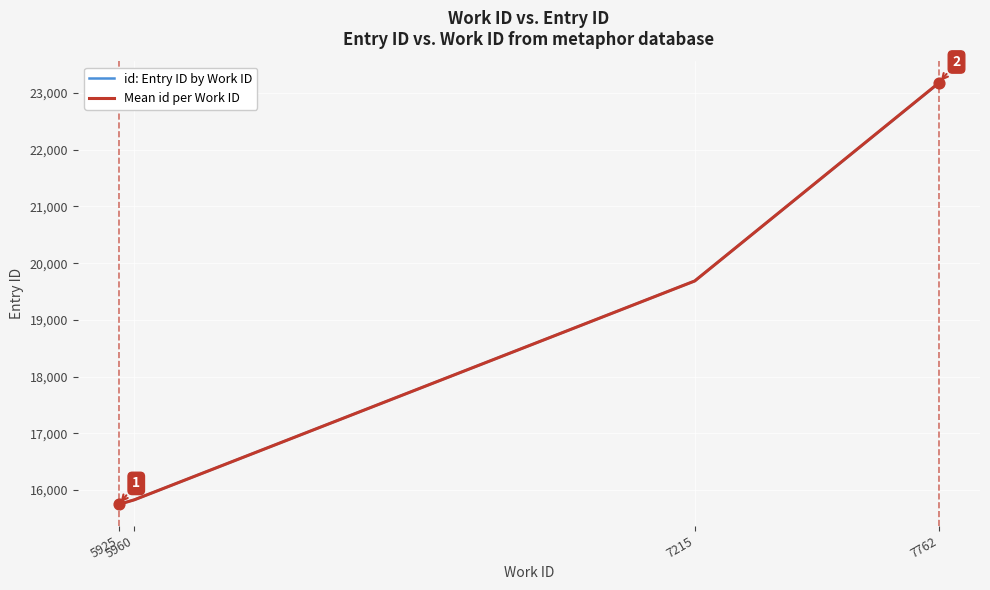

Between 7762 and 7215, which is larger?

7762